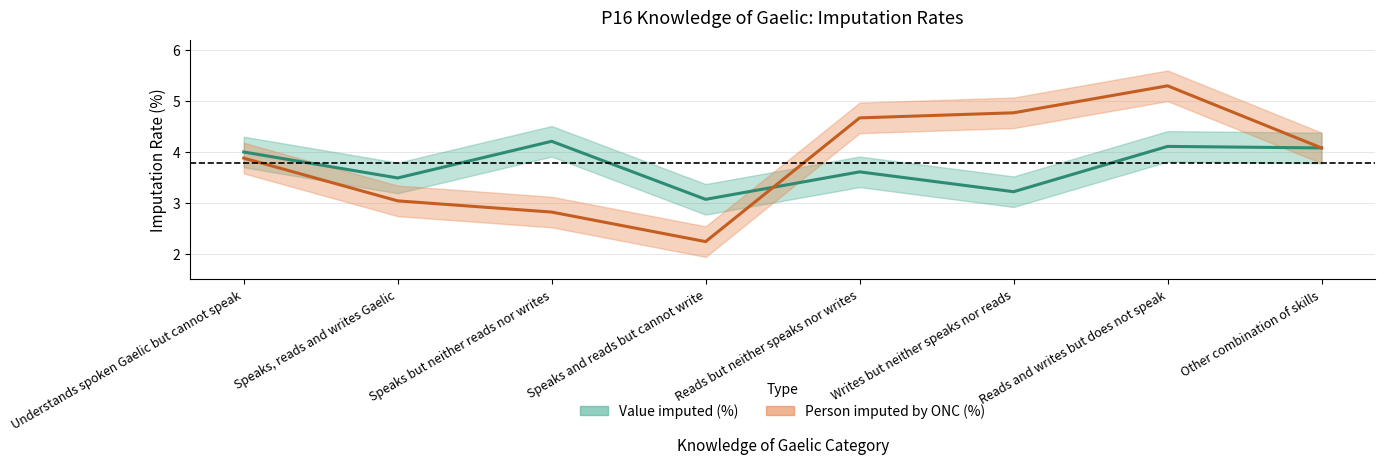

What are all the series names shown in the legend?

Value imputed (%), Person imputed by ONC (%)